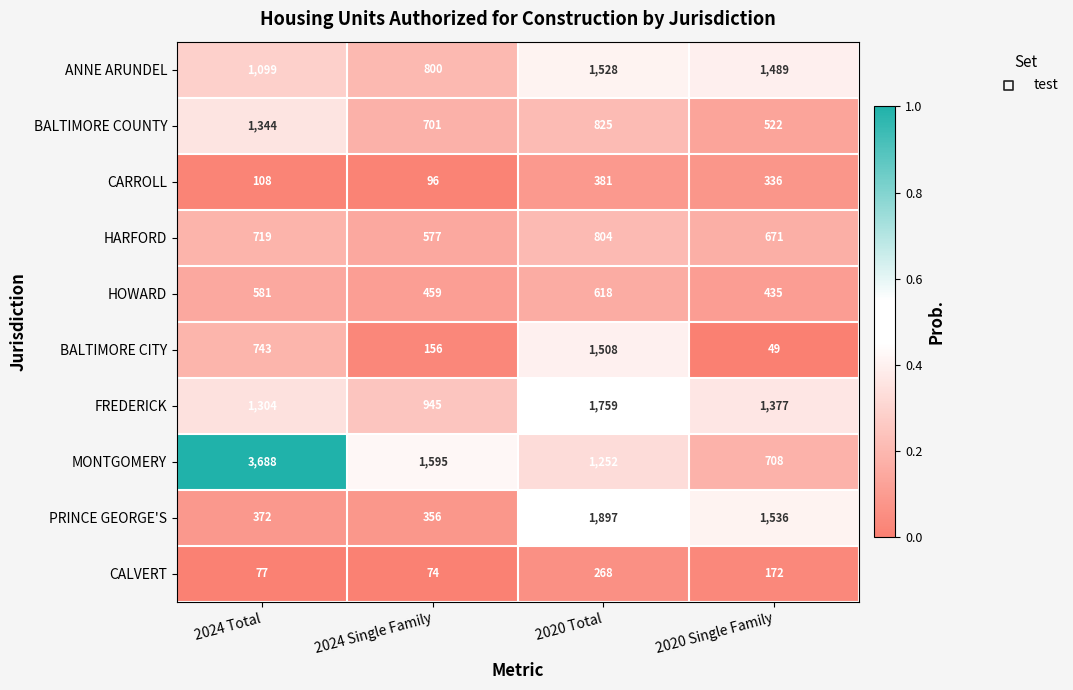

At which category is the sum across all series the highest?

2020 Total